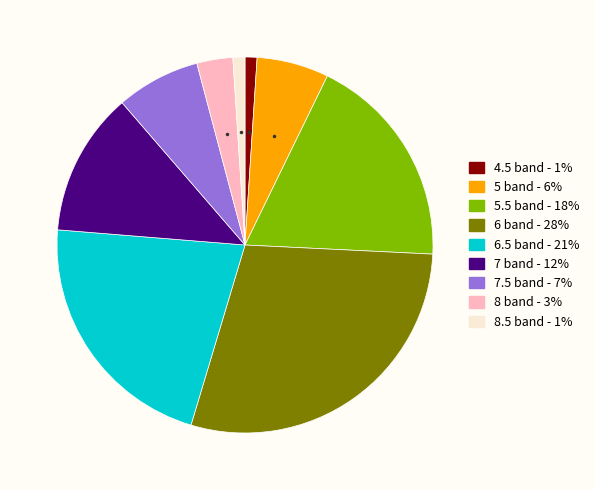

Count the number of slices in the pie.

9